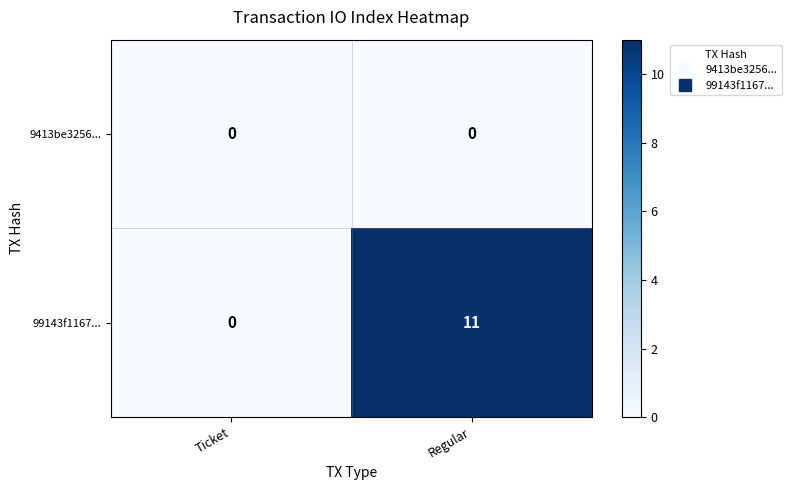

Is it true that 99143f1167... equals 0 at Ticket?

True